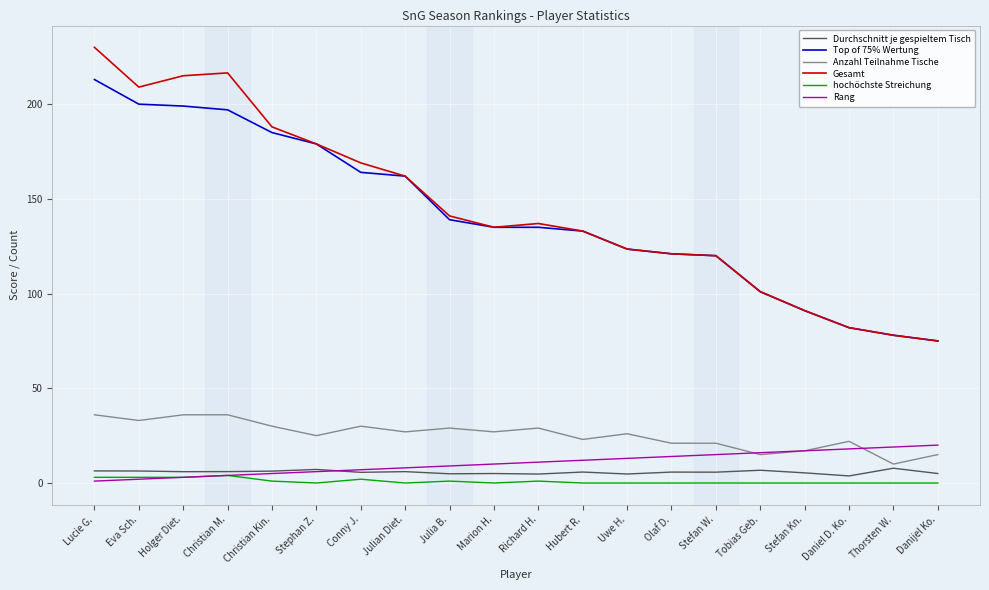

What is the difference between the highest and lowest values at Conny J.?

167.0